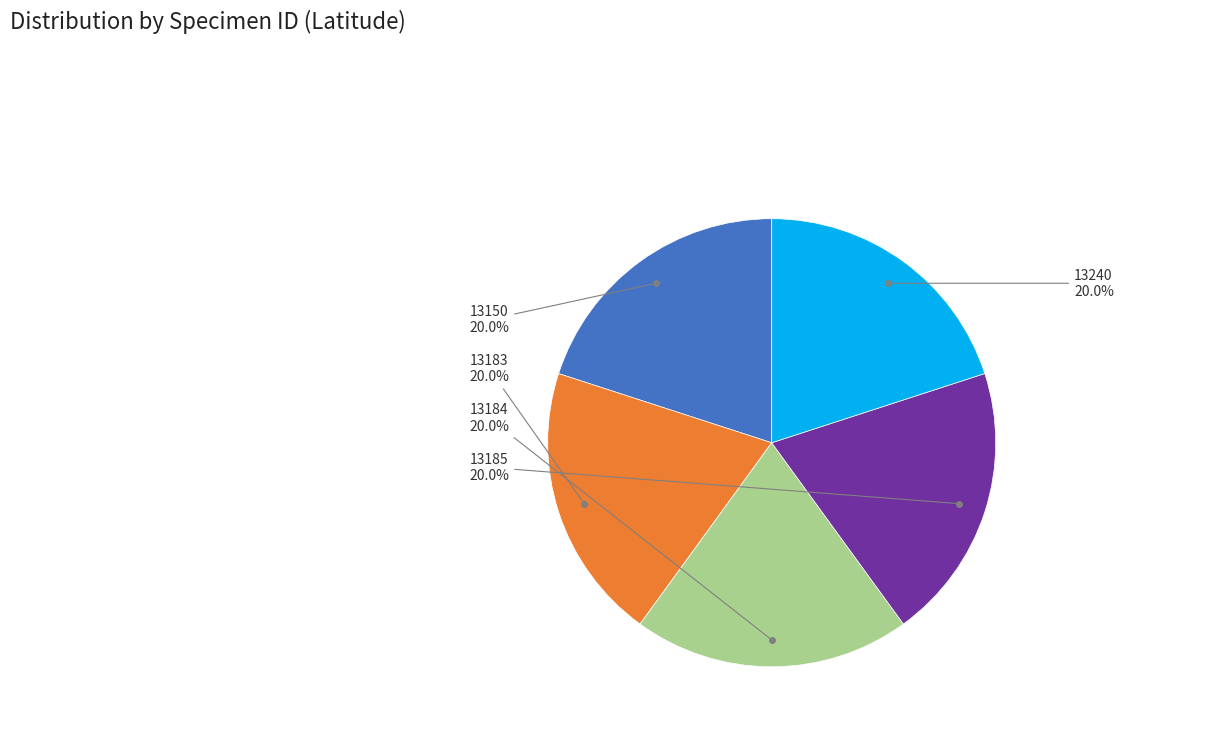

Is there any slice that represents more than half of the pie?

No